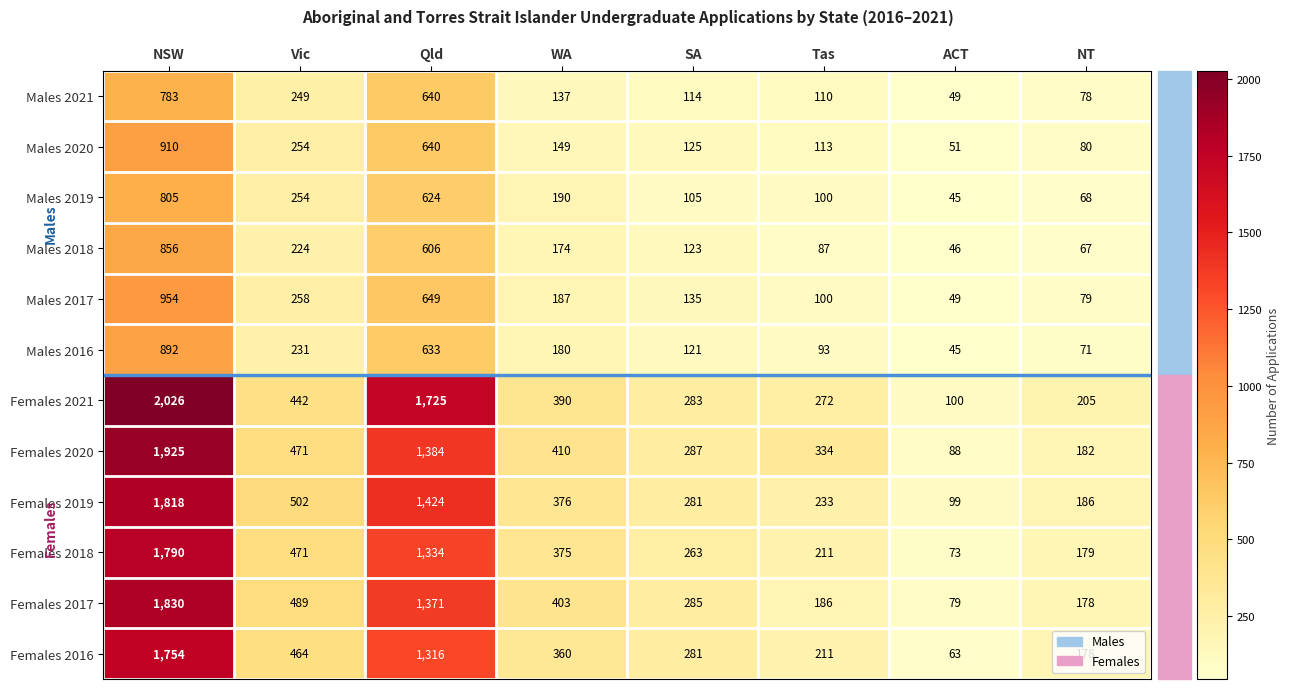

How many series are shown in this chart?

12